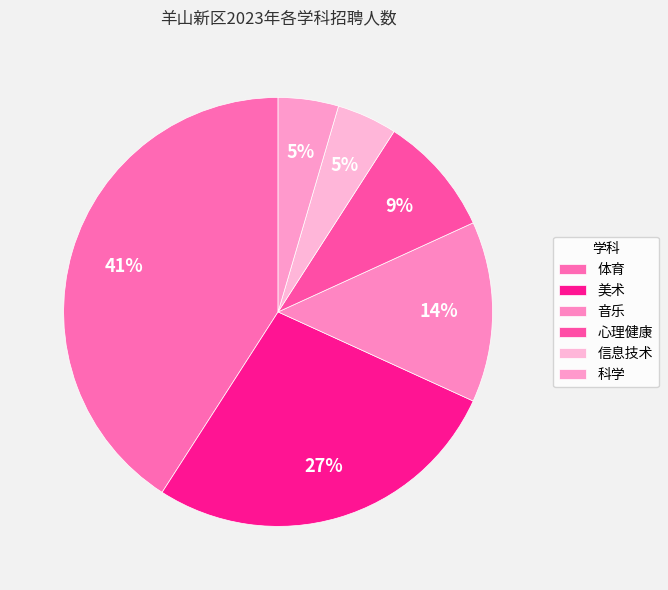

How many slices are in this pie chart?

6